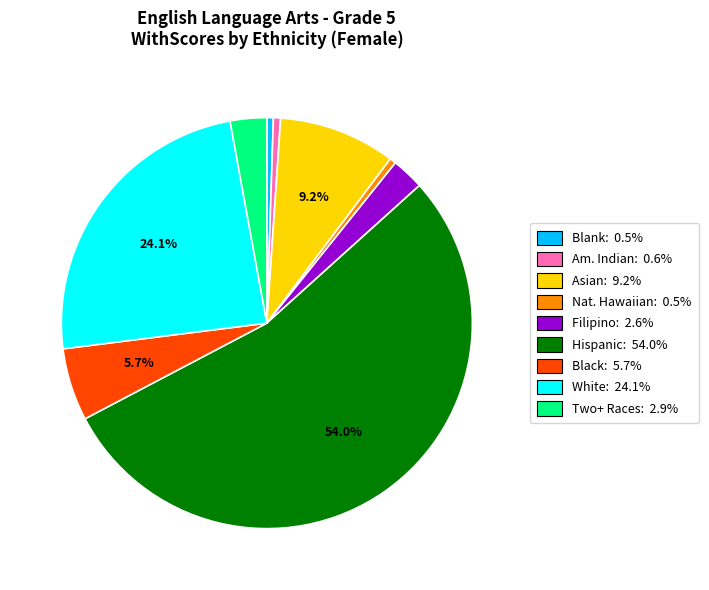

Approximately how many times larger is the value at Black: 5.7% compared to Blank: 0.5%?

11.2